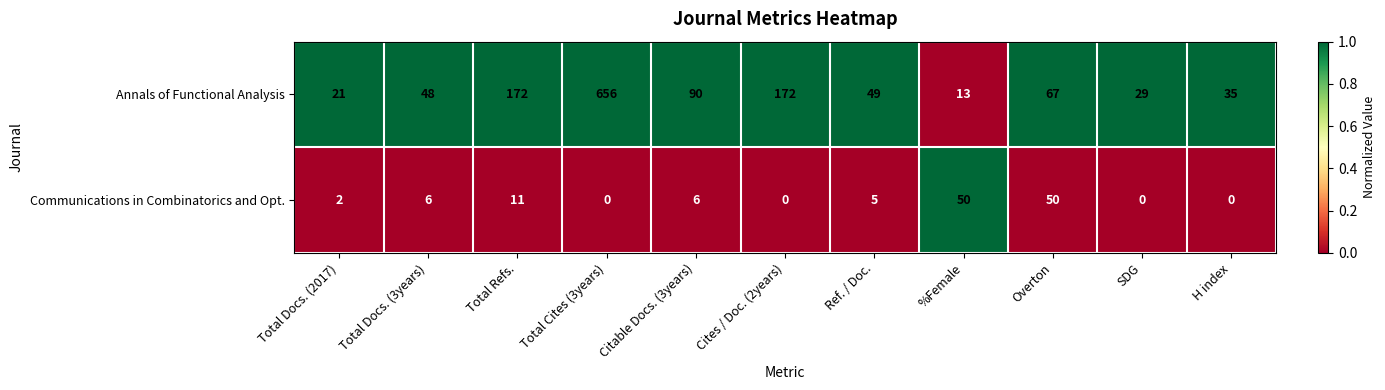

Rank the series by their average value, from highest to lowest.

Annals of Functional Analysis, Communications in Combinatorics and Opt.